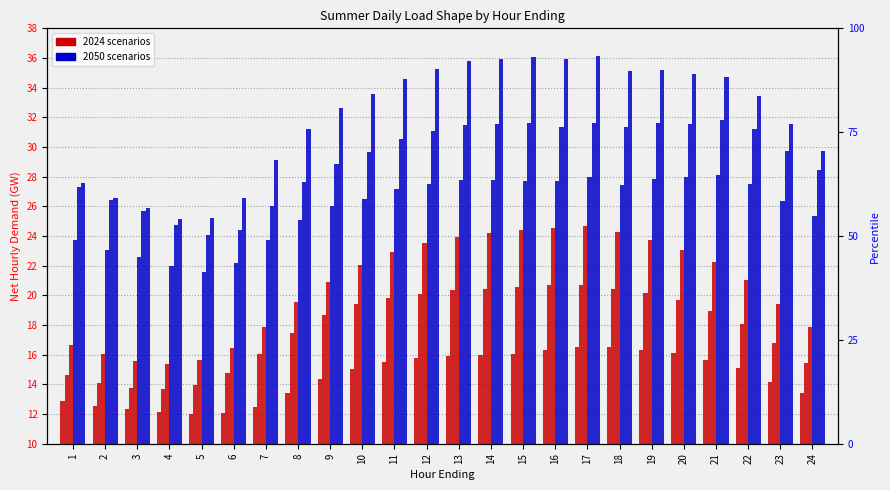

The 2024 High series shows 7.4 at 20. True or false?

False